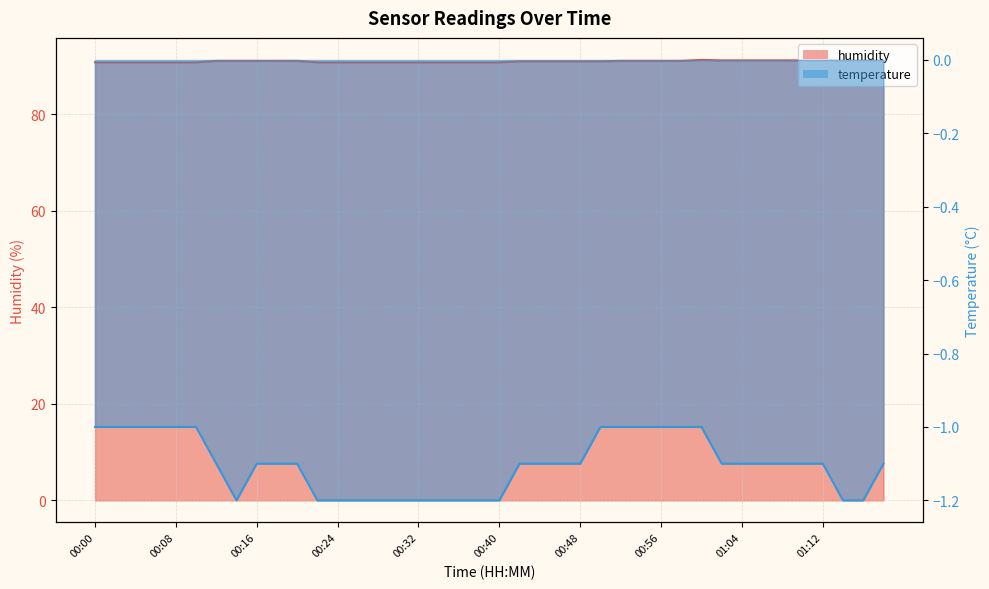

Which has a higher value, 01:18 or 01:04?

01:18